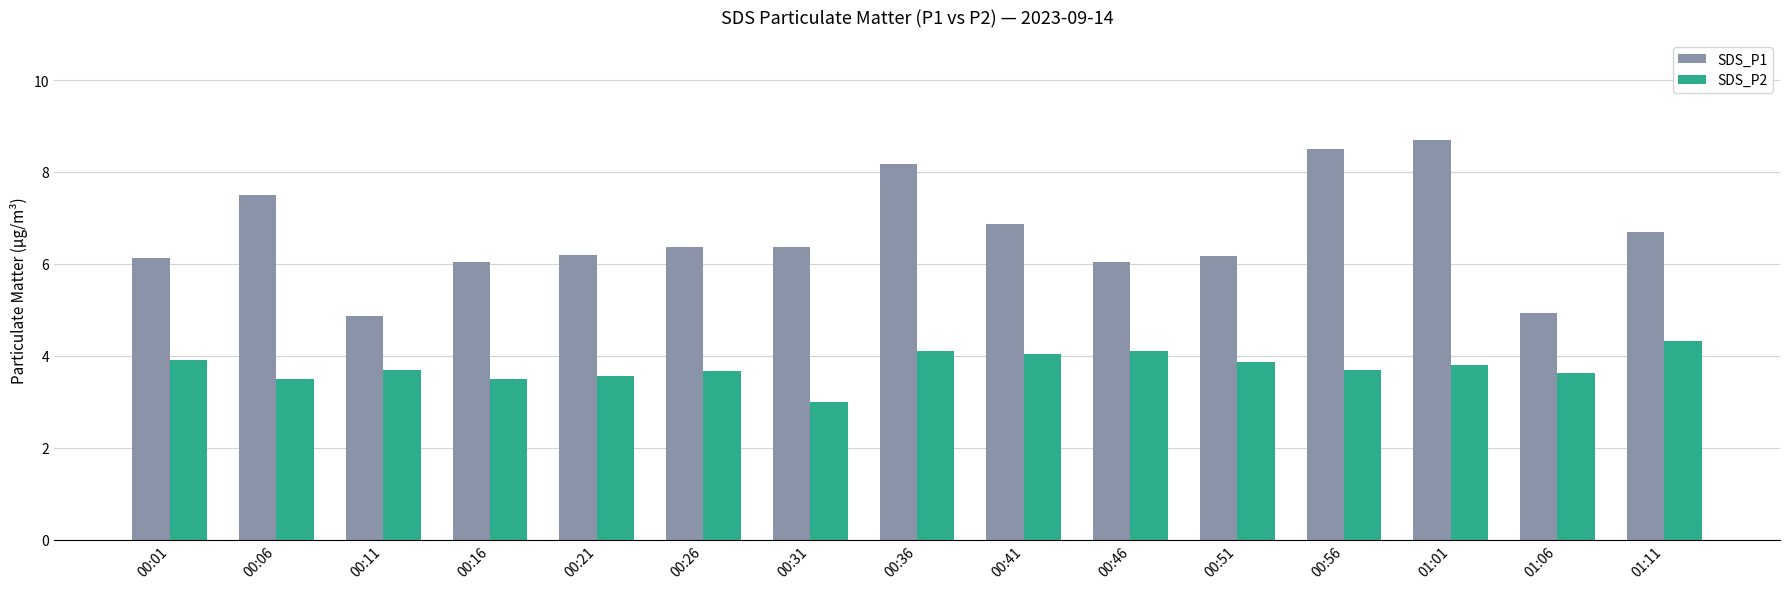

What is the label of the 9th bar from the right?

00:31